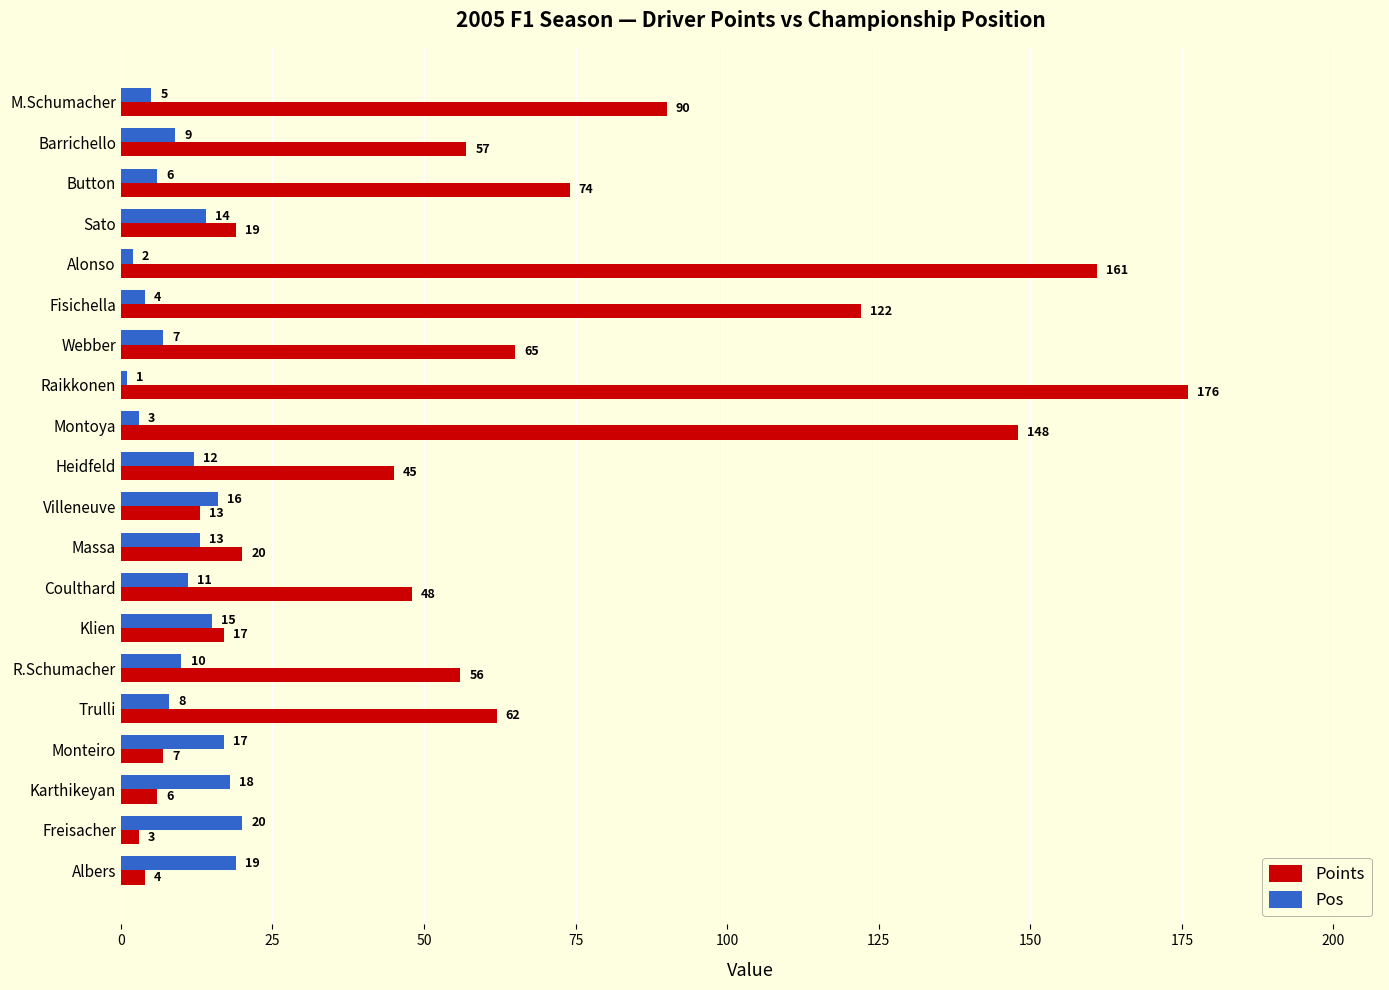

Which label corresponds to the smallest value in the chart?

Raikkonen